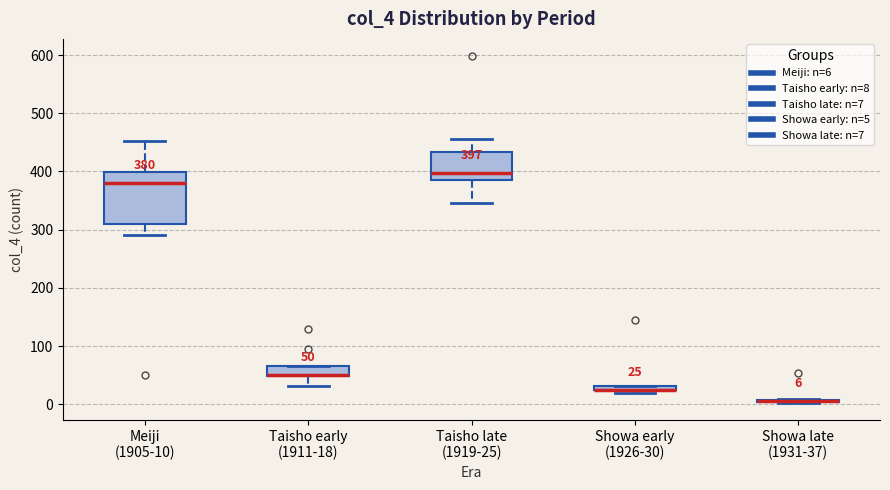

Which box is the tallest, from its lower edge to its upper edge?

Meiji (1905-10)